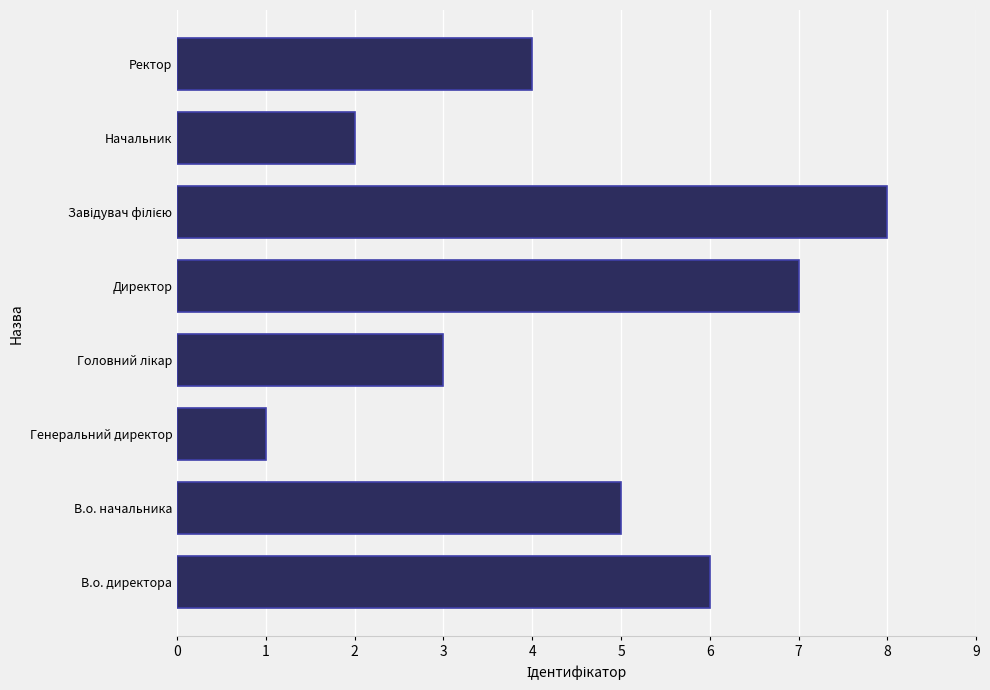

Are the bars horizontal?

Yes